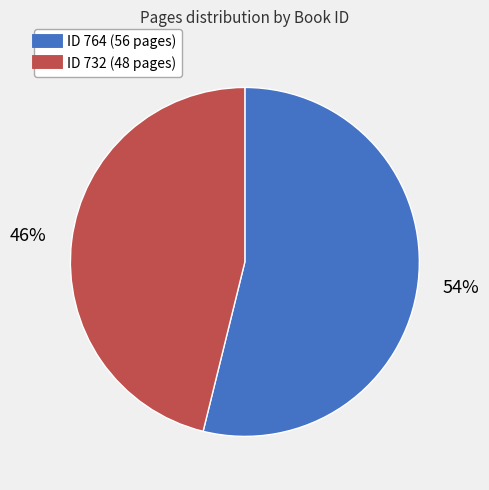

To the nearest percent, what is the average slice percentage?

50%